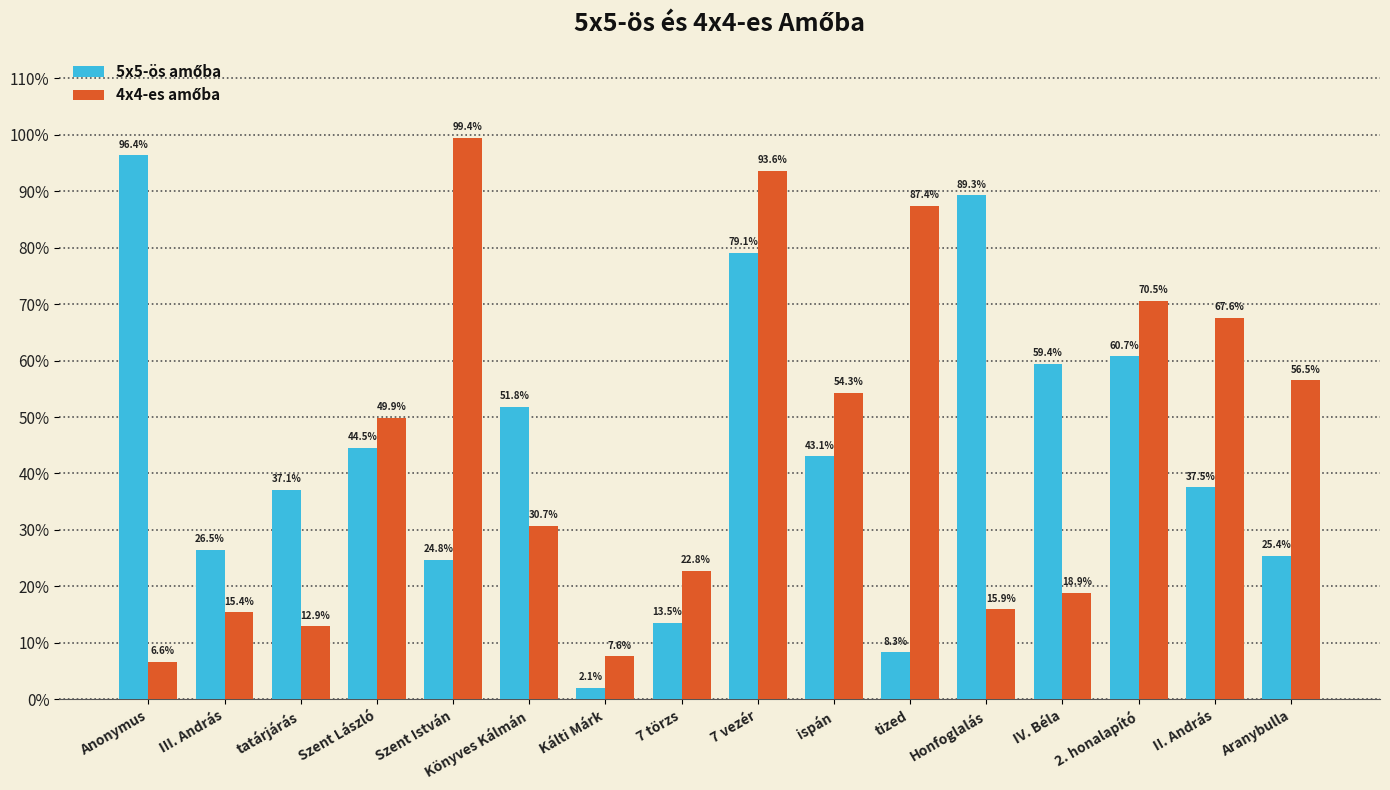

Does the chart contain stacked bars?

No